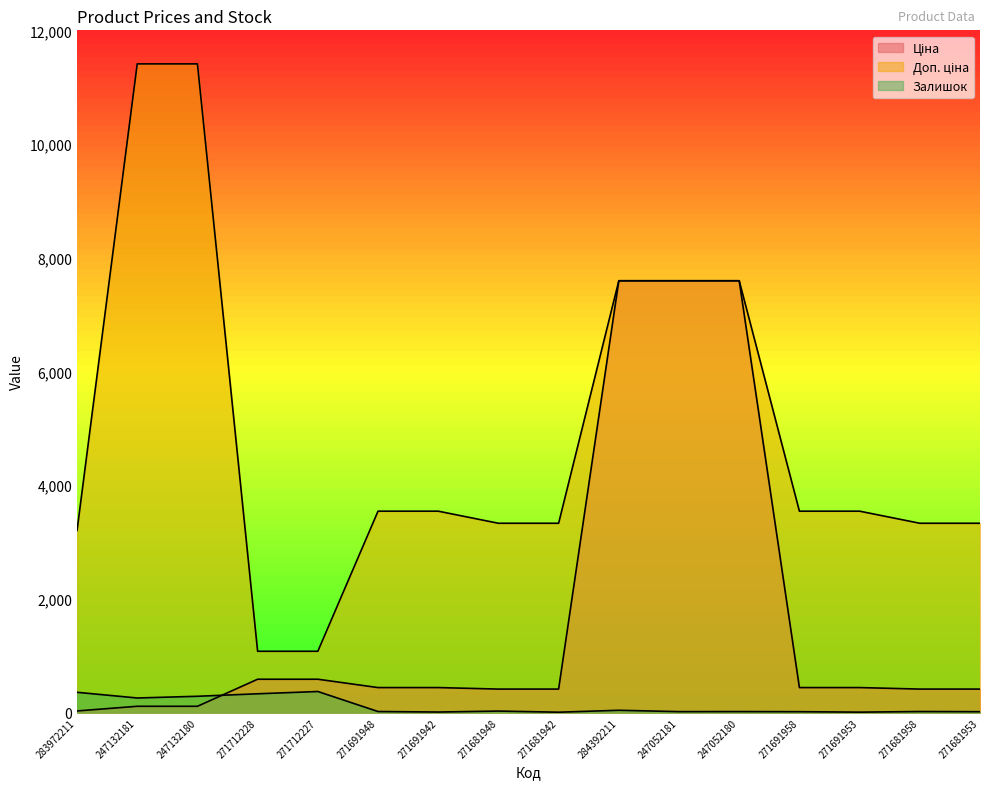

Reading left to right, list all the values displayed in this chart.

Ціна: 32.0	114.1	114.1	589.9	589.9	443.1	443.1	416.6	416.6	7596.5	7596.5	7596.5	443.1	443.1	416.6	416.6
Доп. ціна: 3205.0	11410.0	11410.0	1081.7	1081.7	3545.0	3545.0	3332.5	3332.5	7596.5	7596.5	7596.5	3545.0	3545.0	3332.5	3332.5
Залишок: 360.0	260.0	290.0	334.0	374.0	22.0	13.0	30.0	10.0	44.0	20.0	21.0	19.0	11.0	22.0	19.0